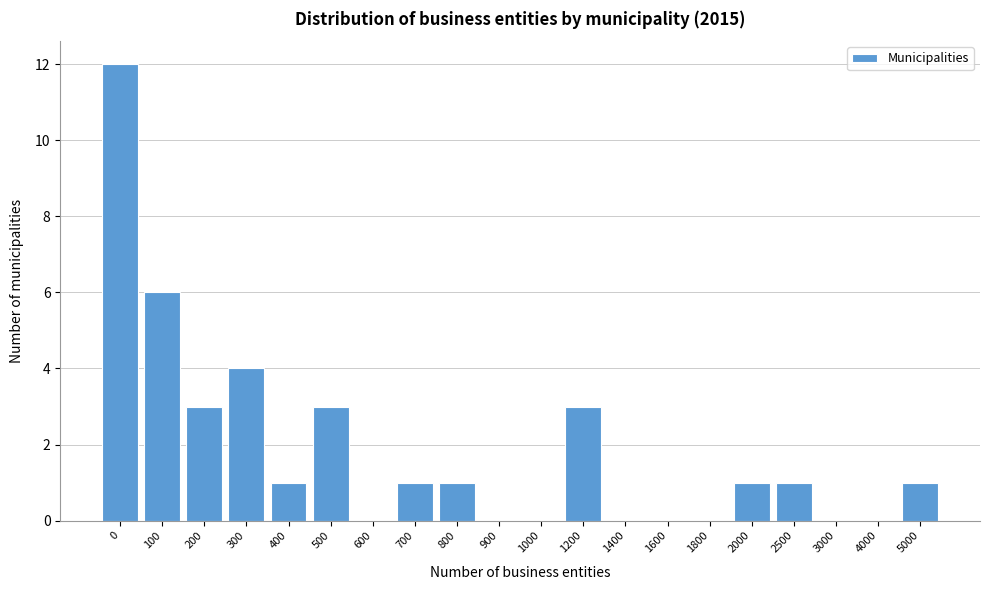

Reading right to left, extract all data points from this chart.

5000=1	4000=0	3000=0	2500=1	2000=1	1800=0	1600=0	1400=0	1200=3	1000=0	900=0	800=1	700=1	600=0	500=3	400=1	300=4	200=3	100=6	0=12